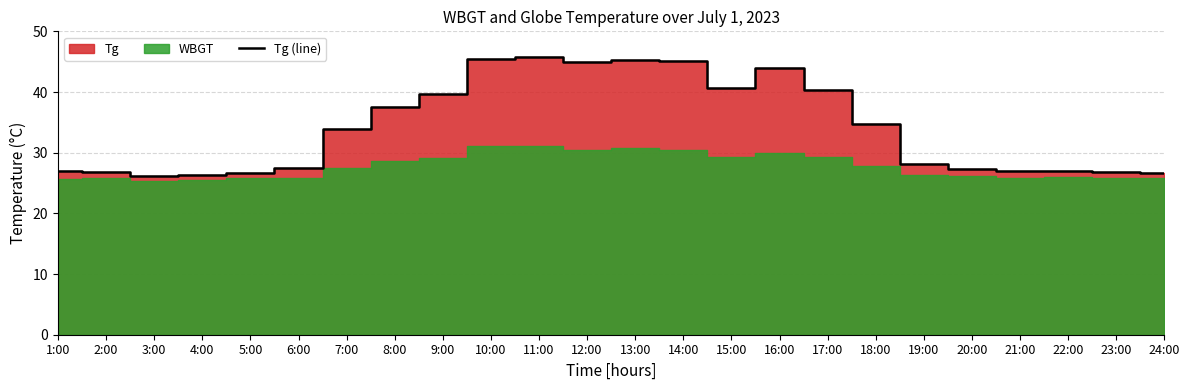

Which has a higher value, 1:00 or 21:00?

1:00